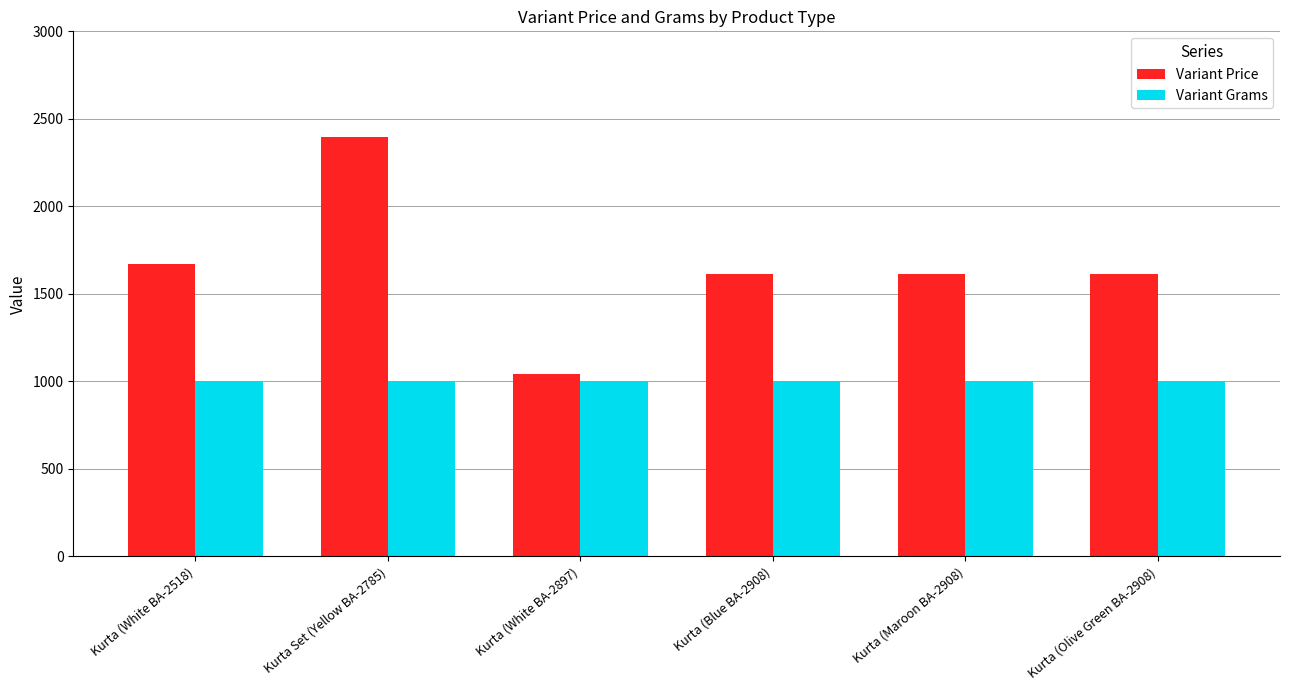

Are the bars grouped side by side (vs. stacked)?

Yes